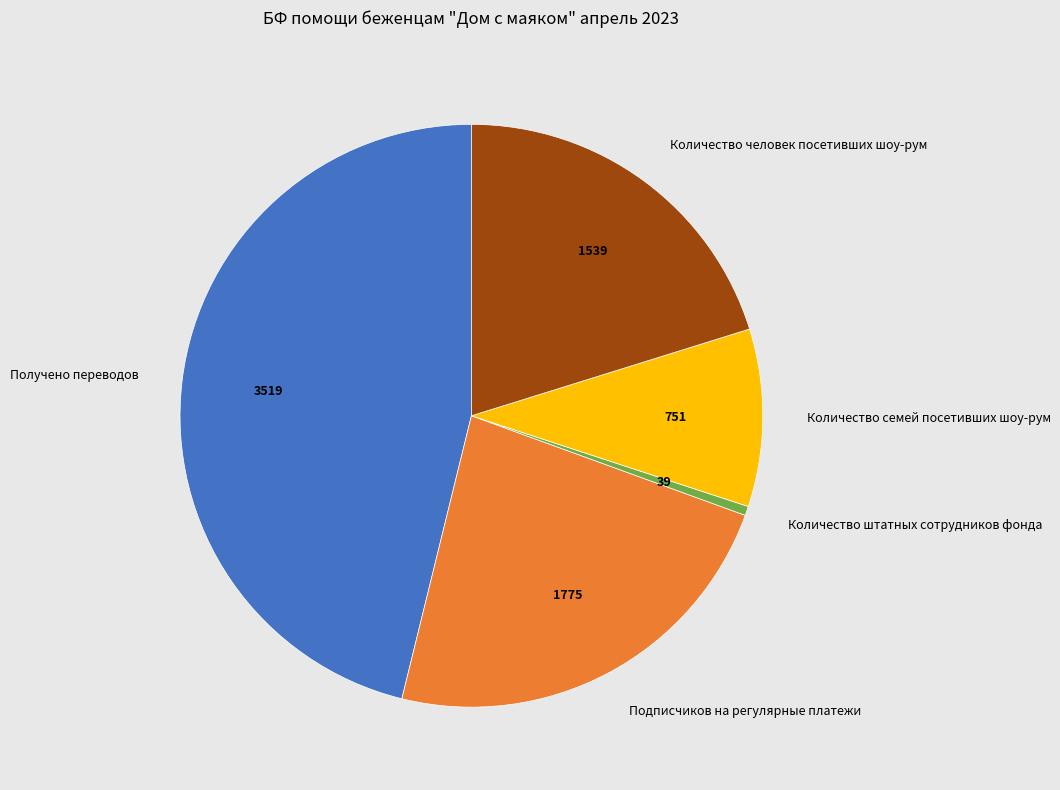

Do Получено переводов and Подписчиков на регулярные платежи together represent more than half of the pie?

Yes